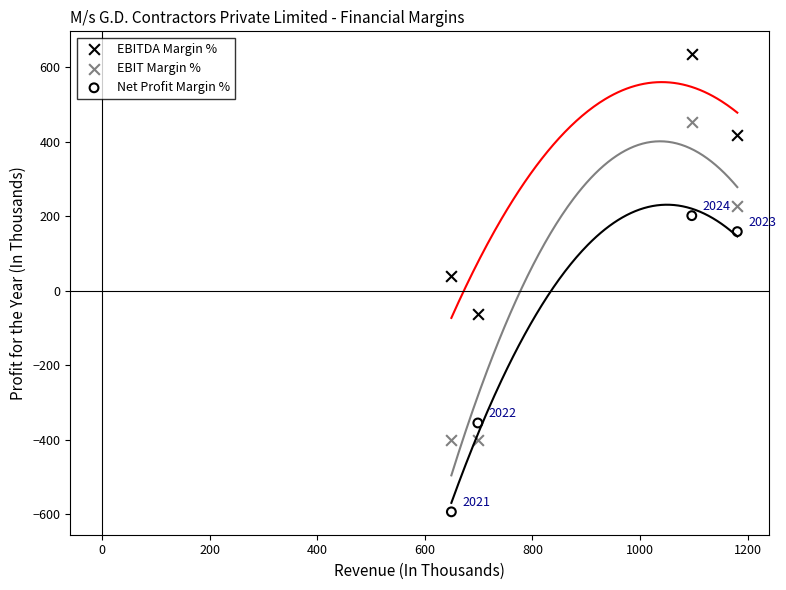

Which series has the widest spread of Y values?

EBIT Margin %